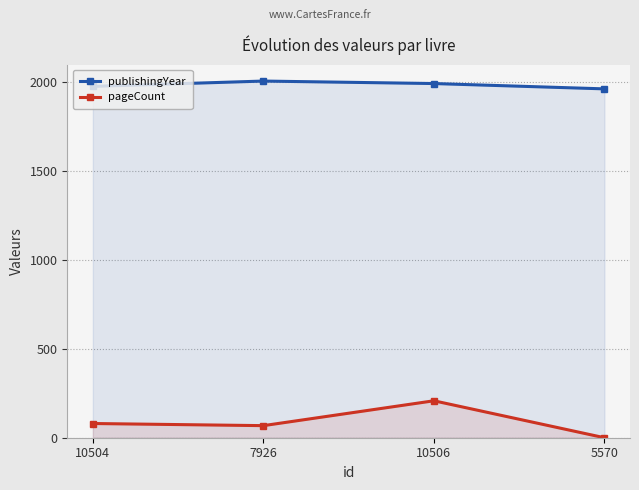

Which has a higher value, 5570 or 7926?

7926